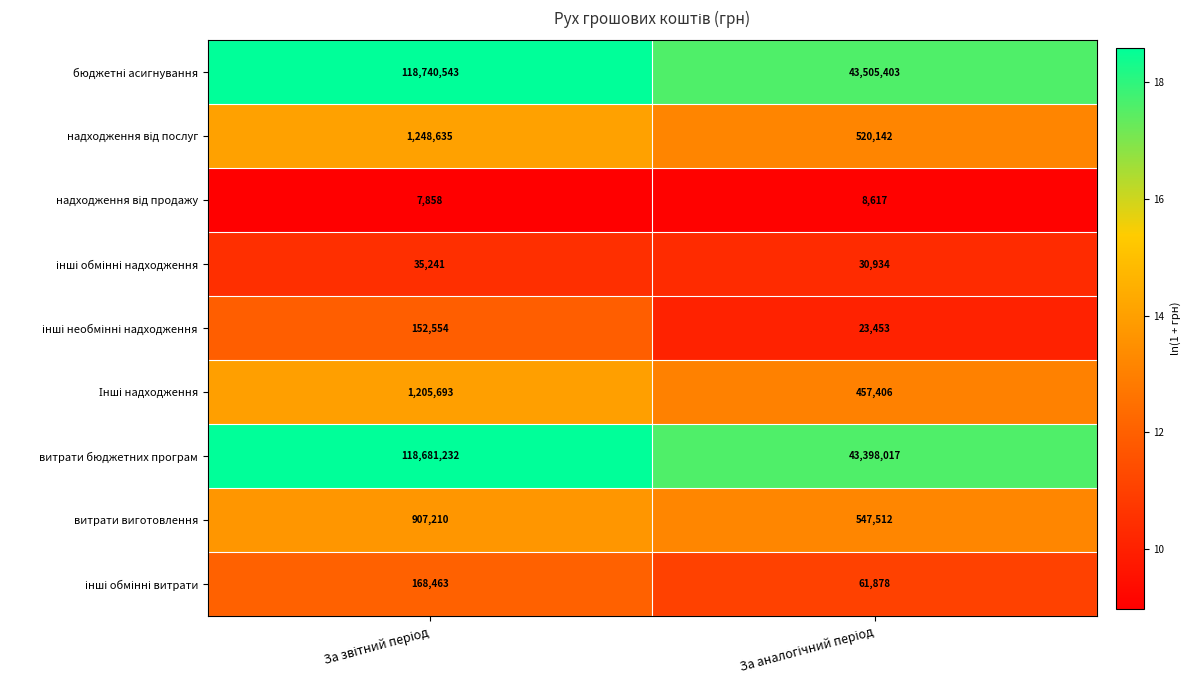

How many values in the витрати виготовлення series are below 907210?

1